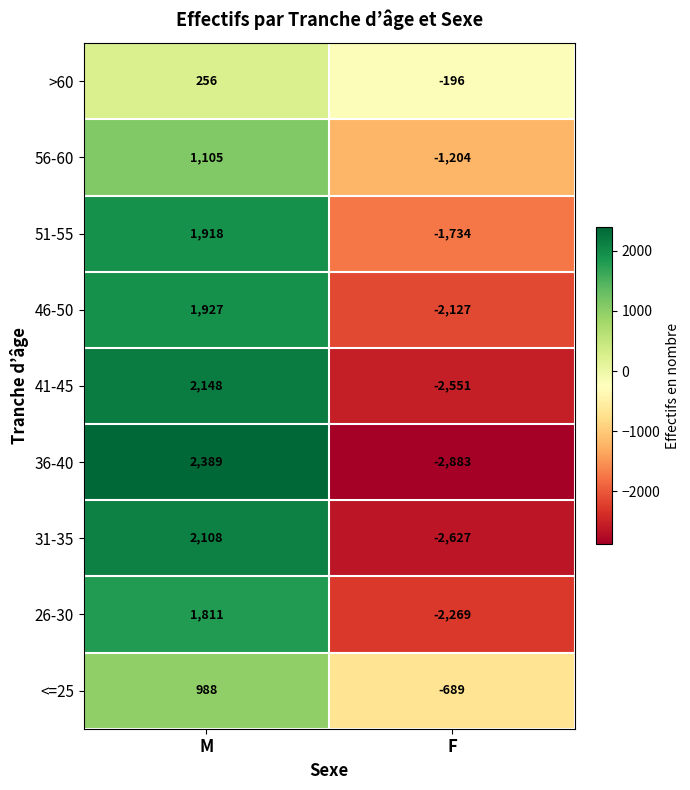

What is the sum of the 41-45 values at M and F?

-403